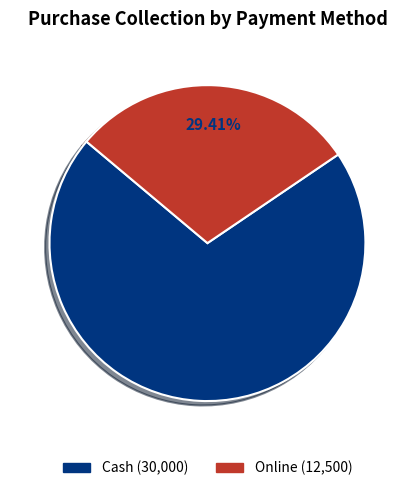

Is the sum of Cash and Online greater than half?

Yes